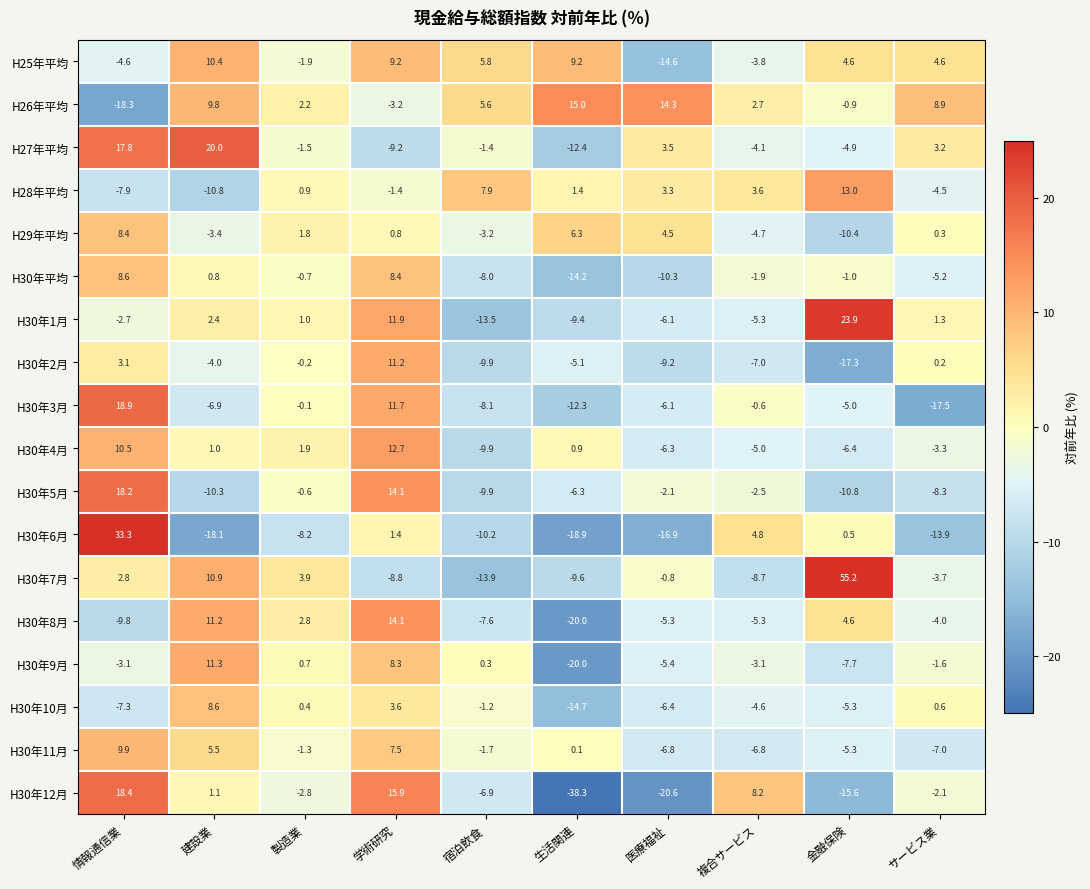

Where does the H27年平均 series first go above -1?

情報通信業